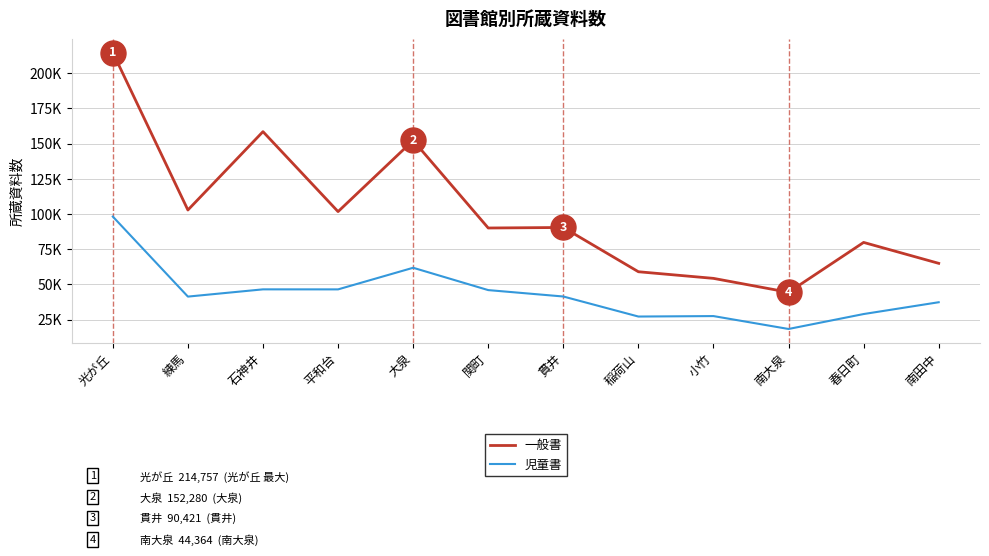

Does the chart have visible grid lines?

Yes